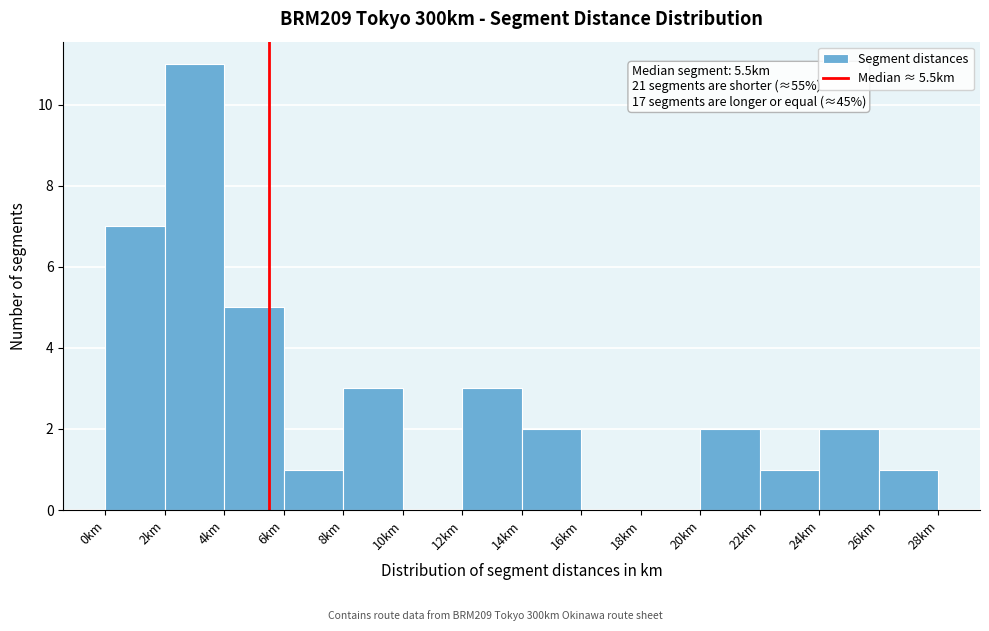

Which range on the x-axis has the tallest bar?

2 to 4